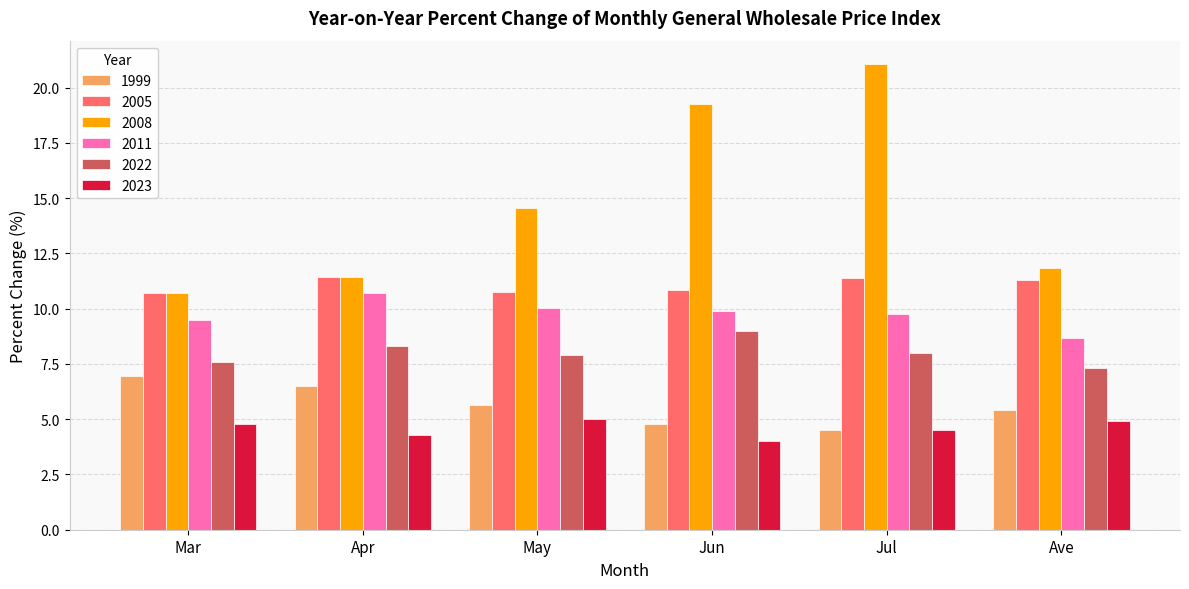

Is the value of 2005 at Apr greater than the value of 2008 at May?

No